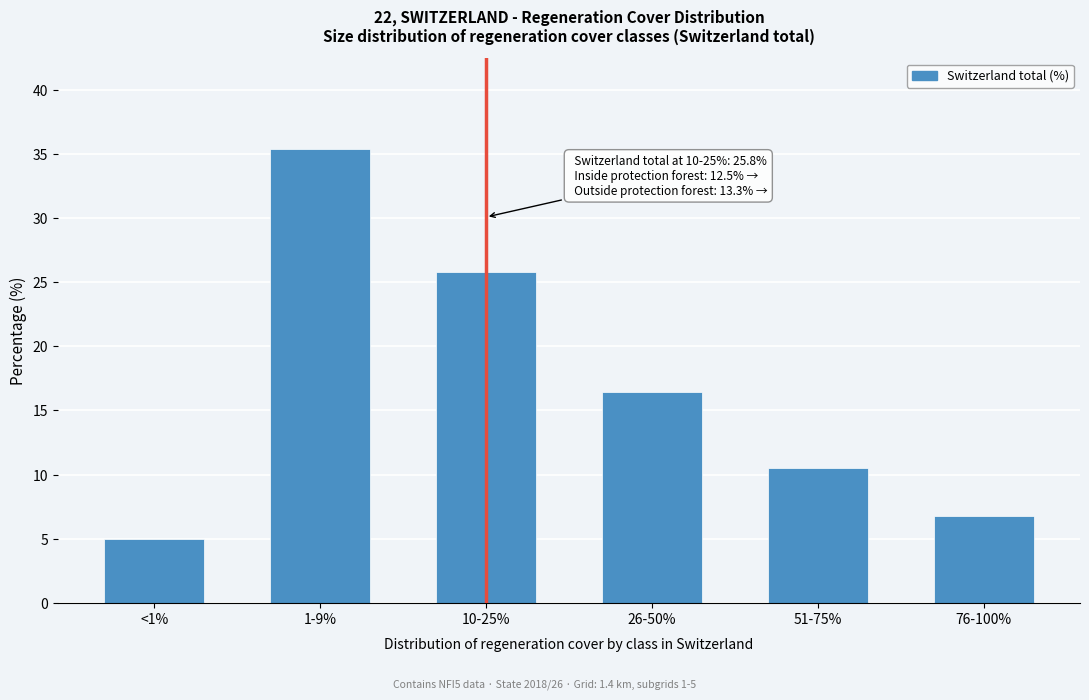

Reading left to right, transcribe all the data shown in this chart.

5.0	35.4	25.8	16.4	10.5	6.8